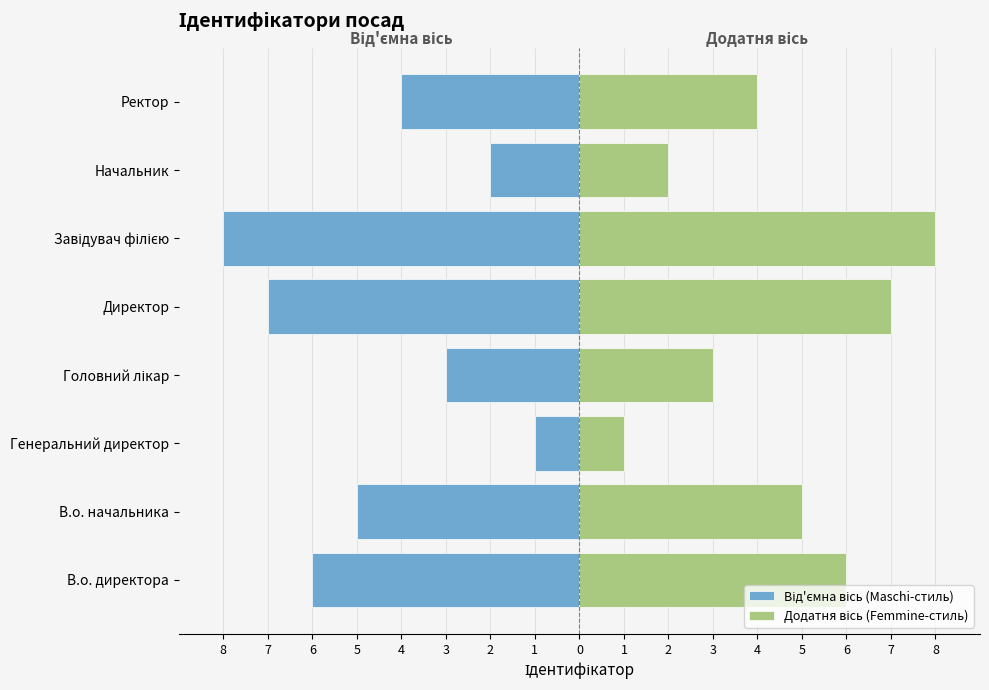

How many Від'ємна вісь (Maschi-стиль) values are between -6 and -2?

5